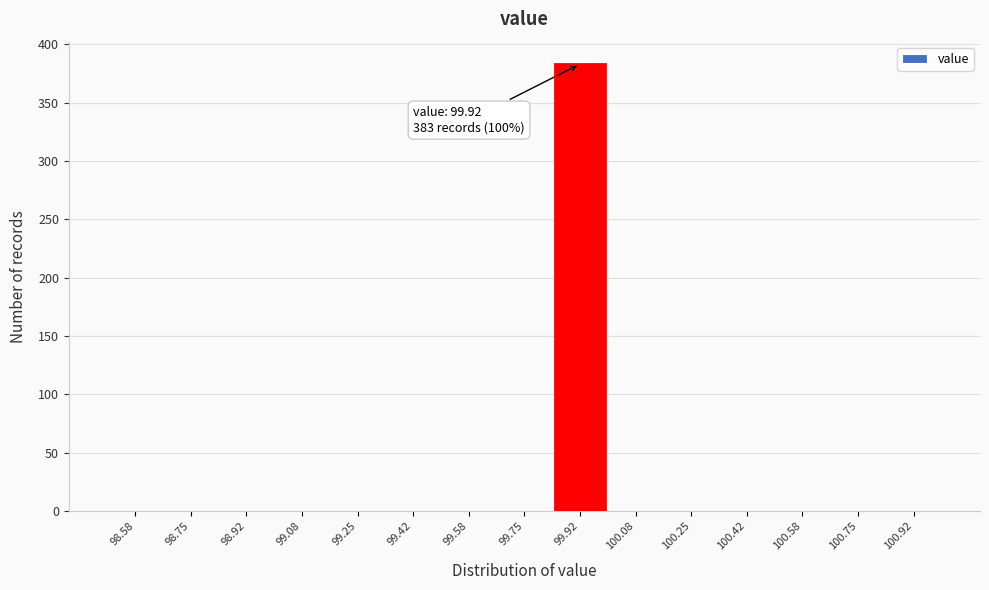

Over which range of the x-axis is the bar tallest?

99.84 to 100.00